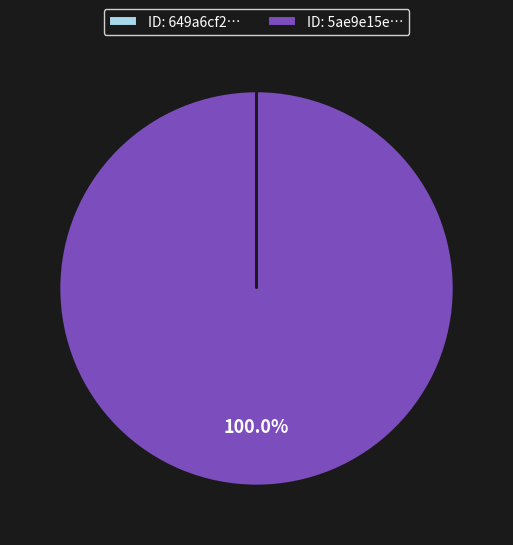

Does any single category account for the majority?

Yes